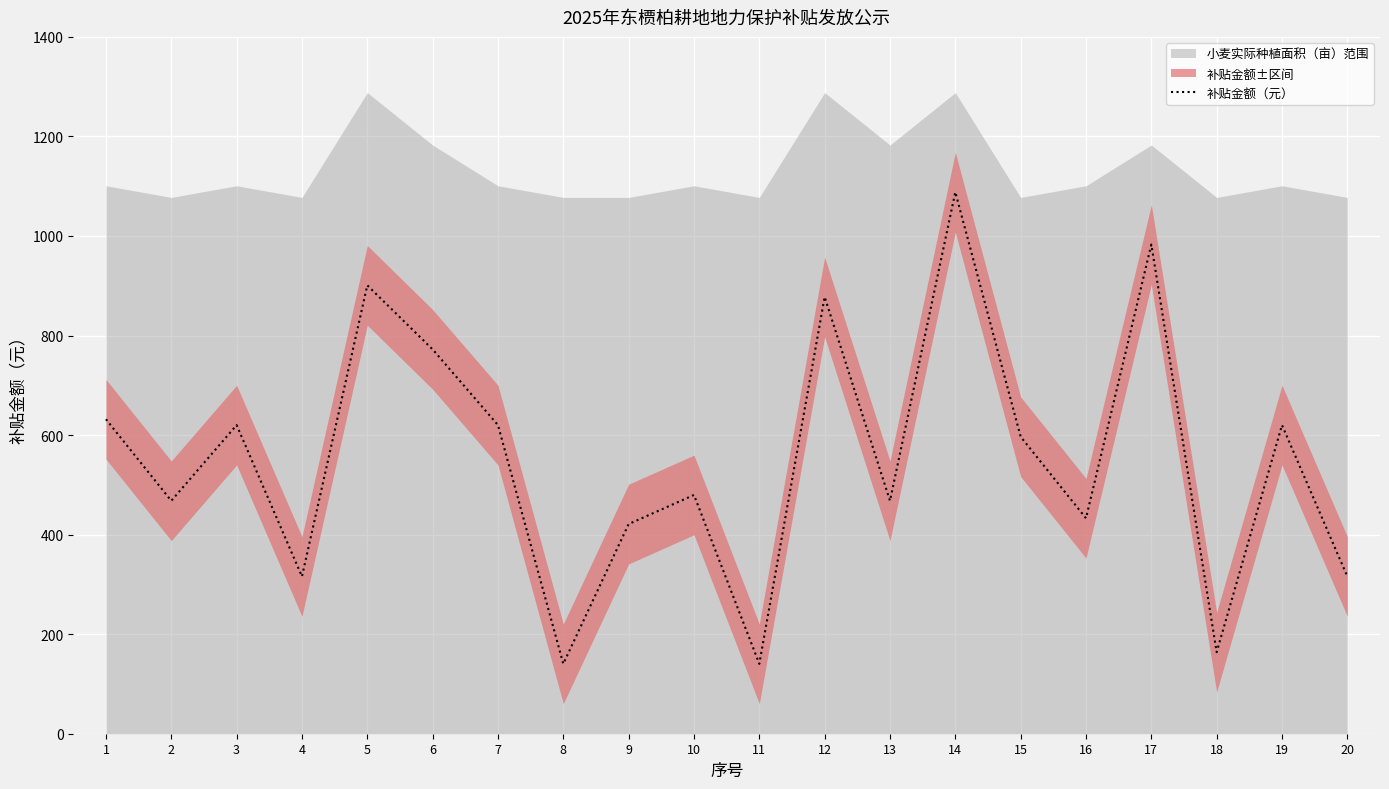

Which has a higher value, 18 or 3?

3